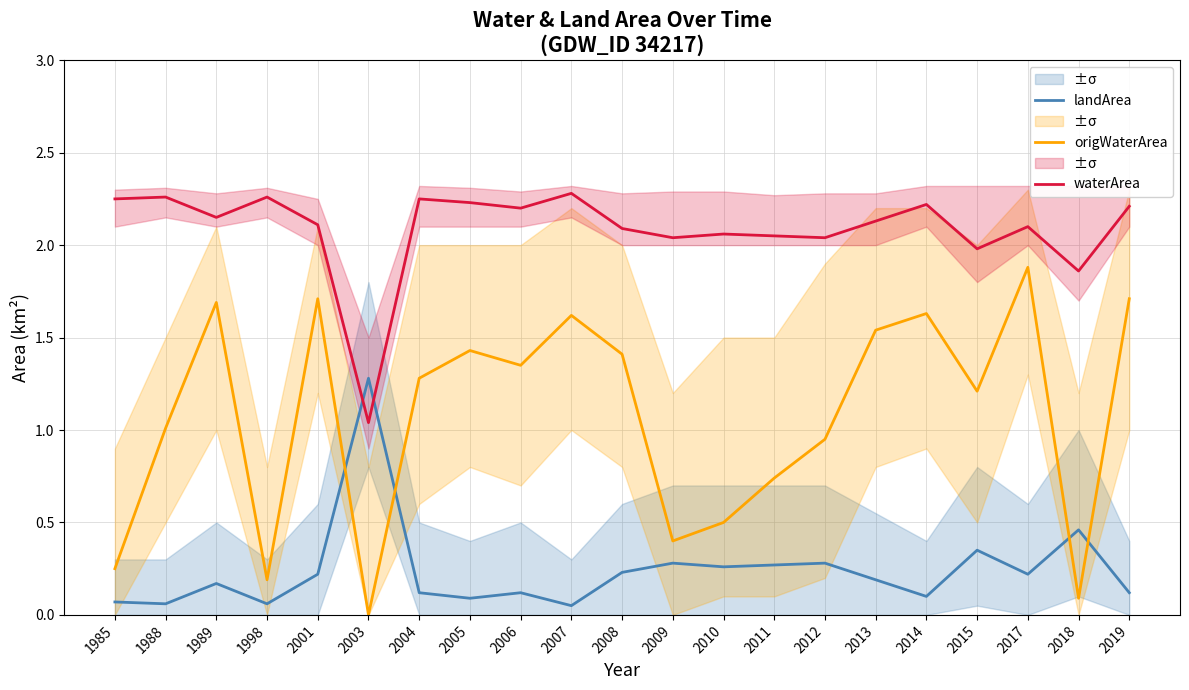

True or false: landArea and origWaterArea intersect in this chart.

True